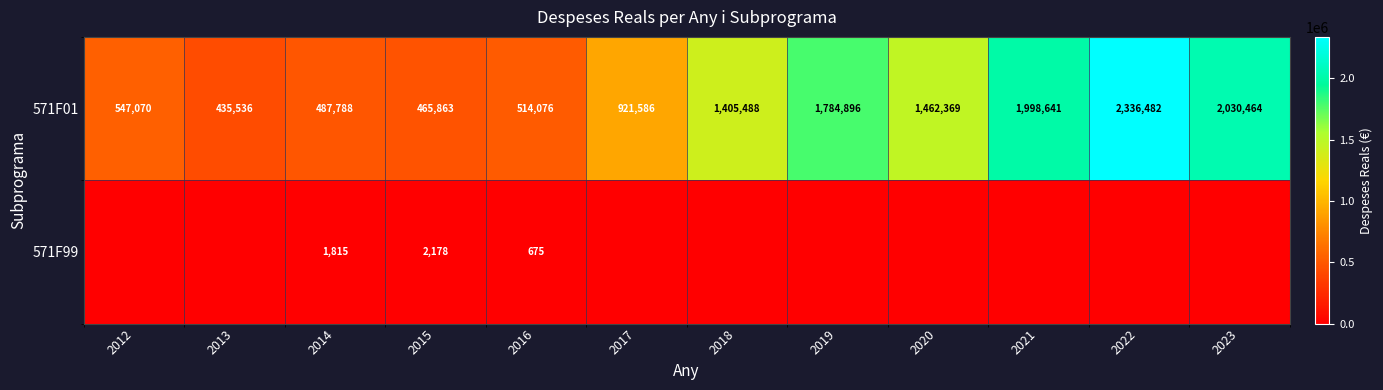

What is the difference between the highest and lowest values at 2016?

513401